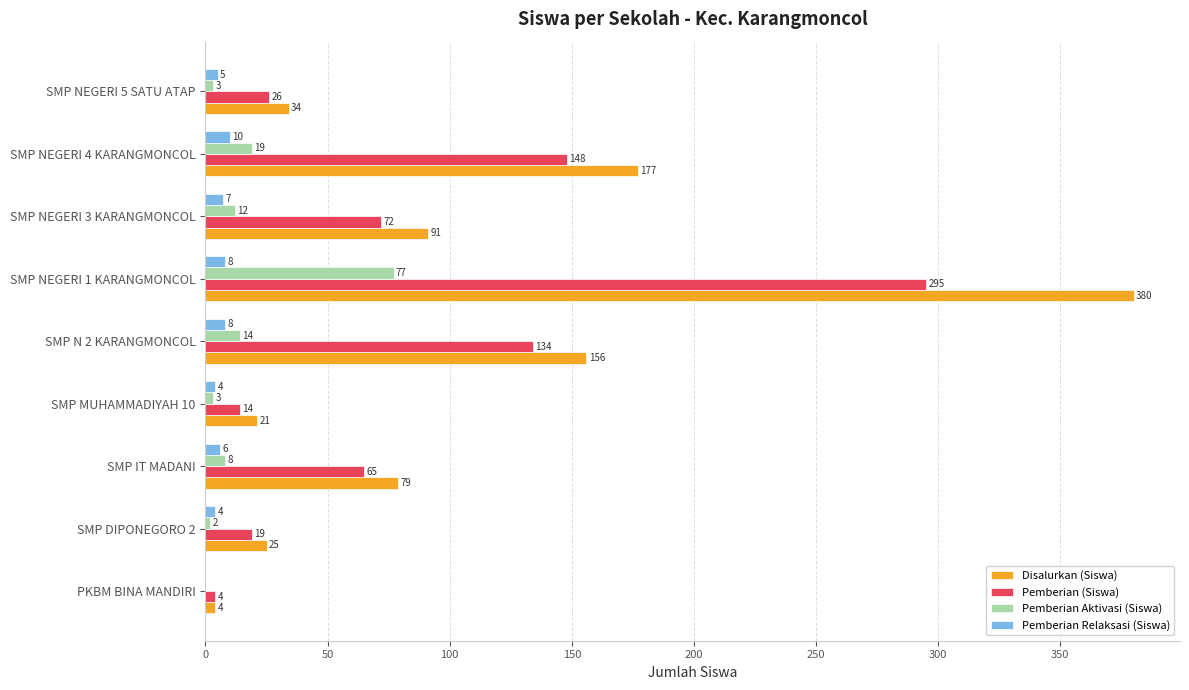

What is the highest value of the Disalurkan (Siswa) series?

380